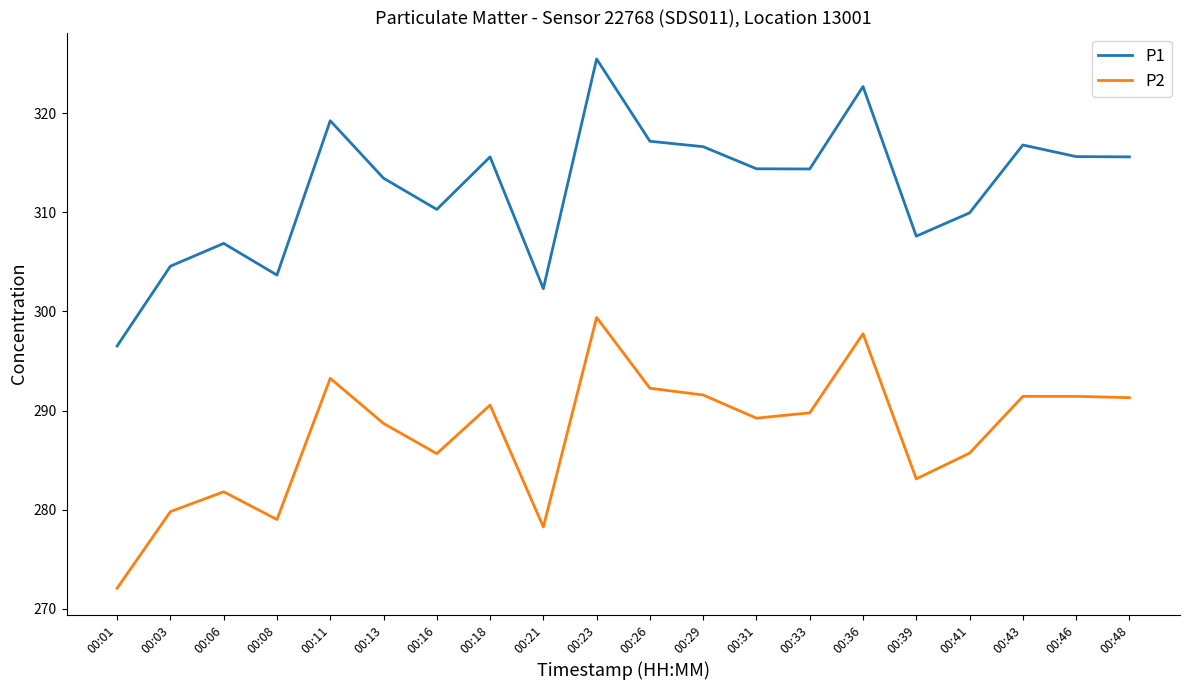

What is the sum of the P1 values at 00:06 and 00:39?

614.5